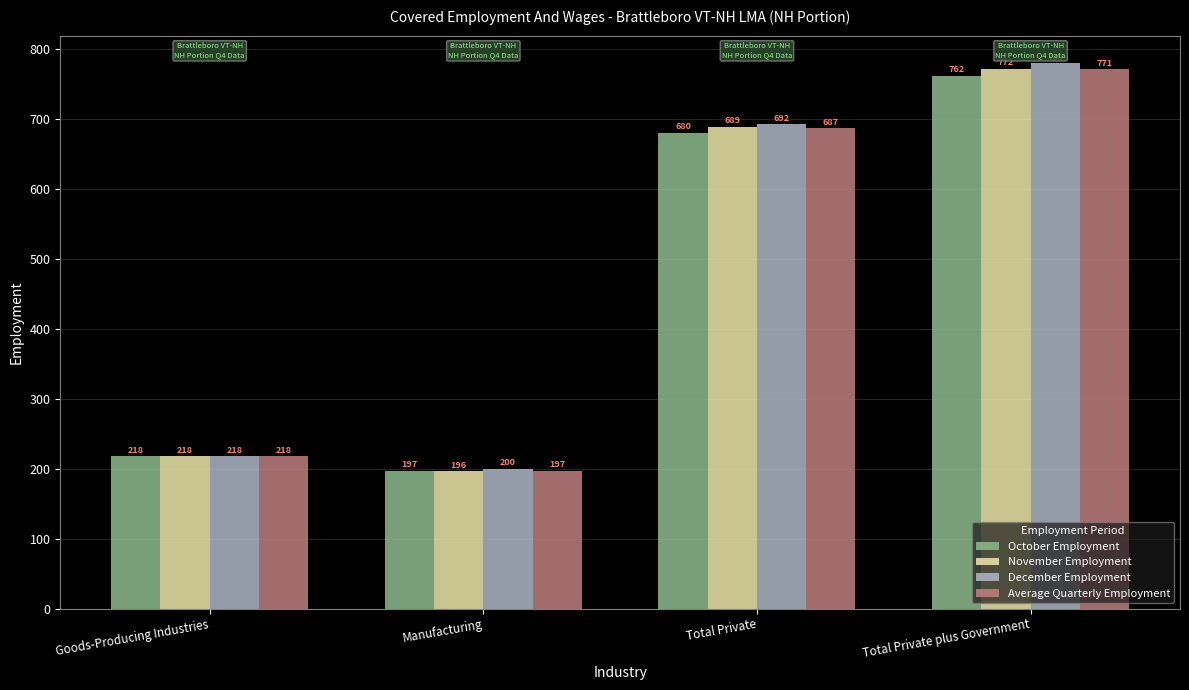

Which series changed the most between Manufacturing and Total Private?

November Employment